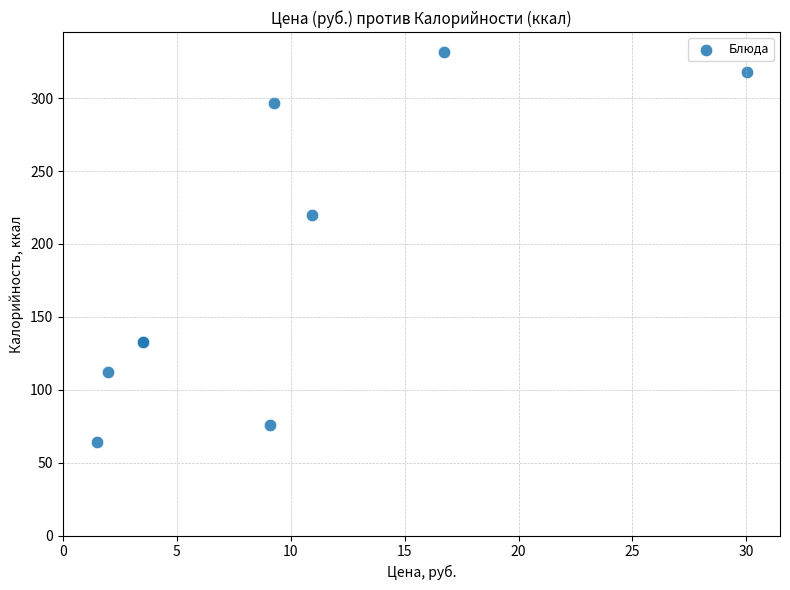

What Y value in the scatter plot is closest to 198?

220